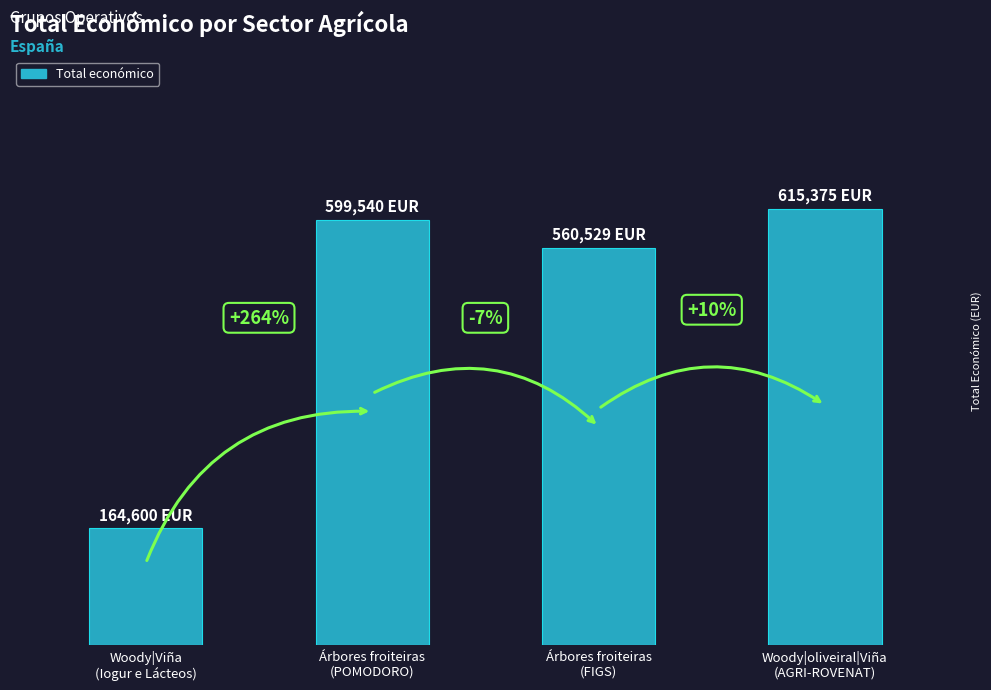

What is the value of the 1st bar from the left?

164600